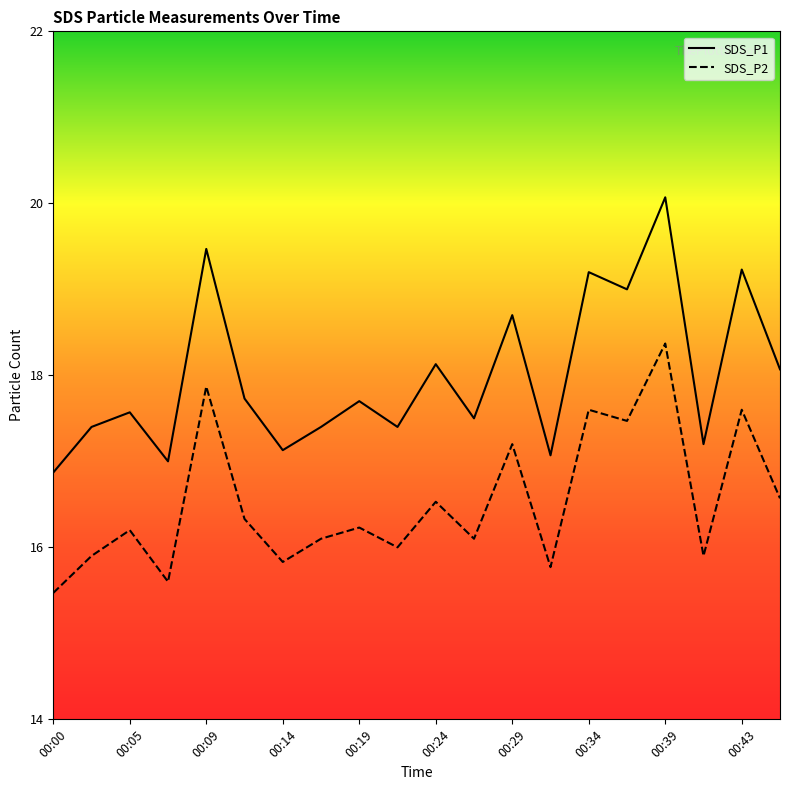

What is the highest value of the SDS_P2 series?

18.4